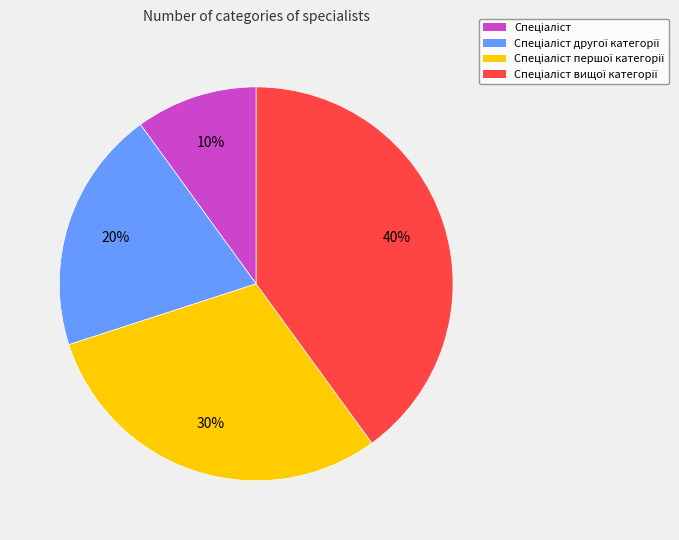

To the nearest percent, what is the difference between the largest and smallest slice percentages?

30%